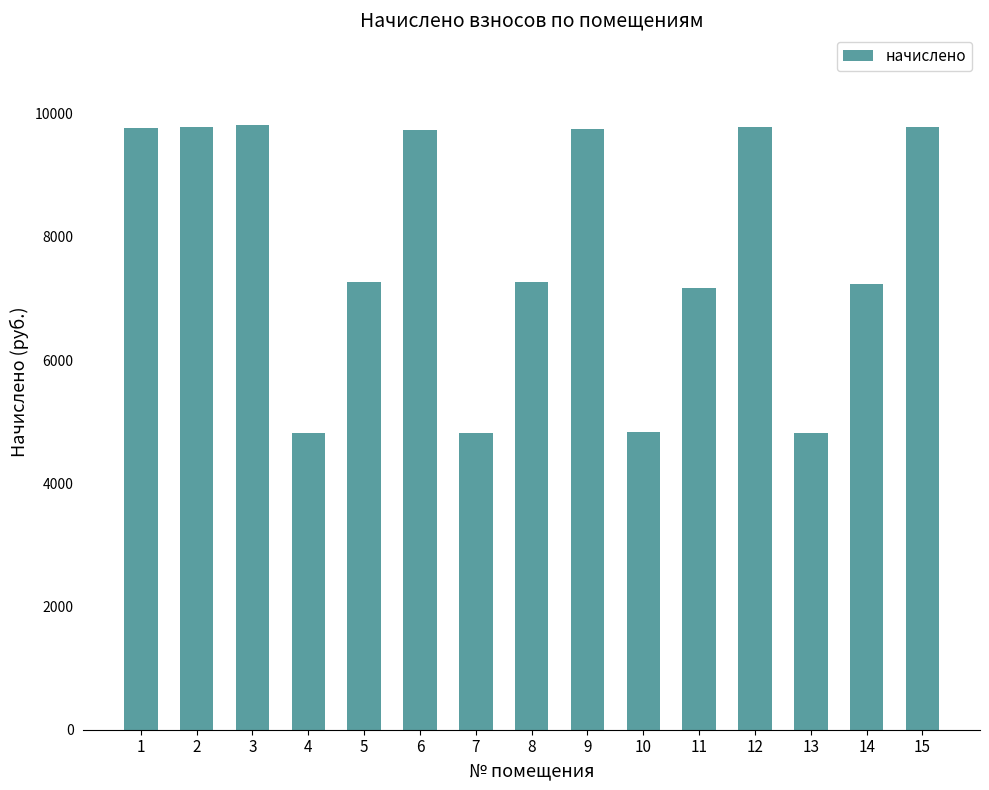

The chart shows a value of 4822.3 at 4. True or false?

True